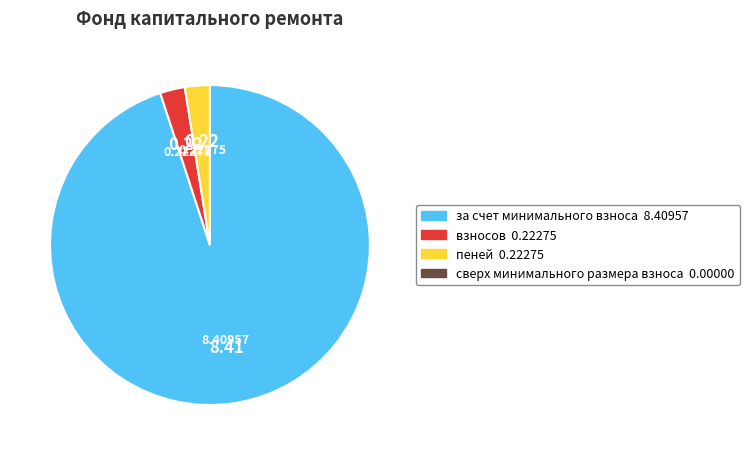

What is the largest slice in the pie chart?

за счет минимального взноса